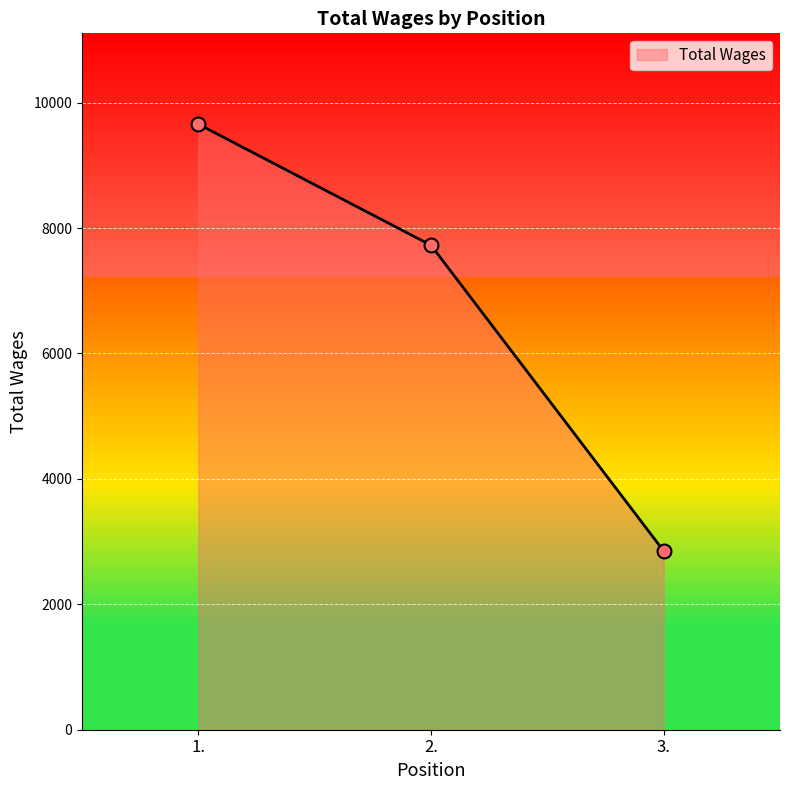

What is the ratio of the value at 3. to the value at 2.?

0.4